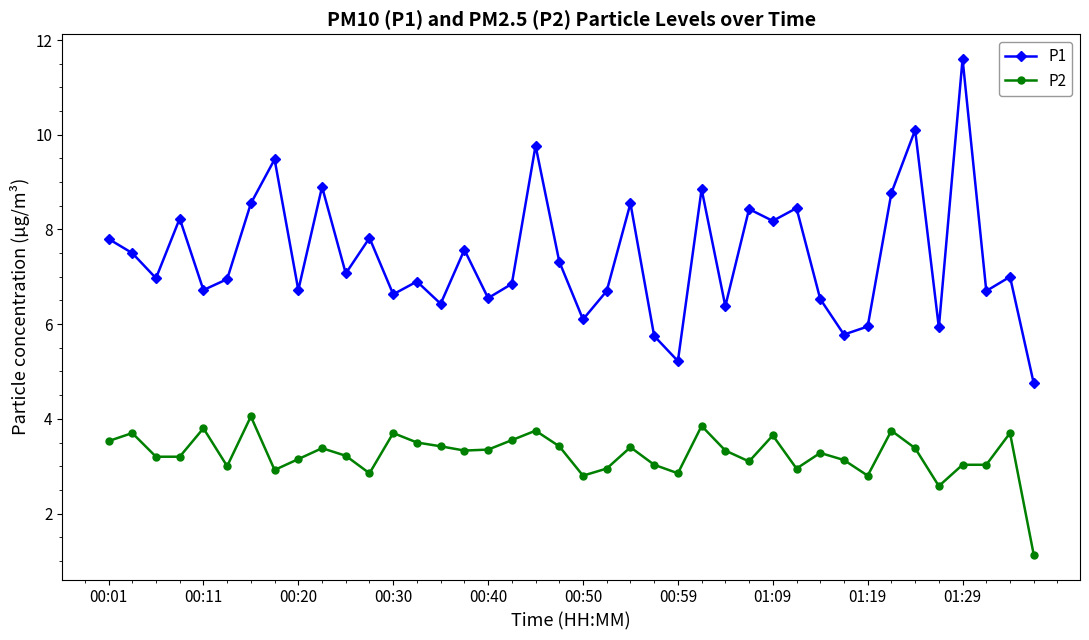

True or false: P1 and P2 intersect in this chart.

False